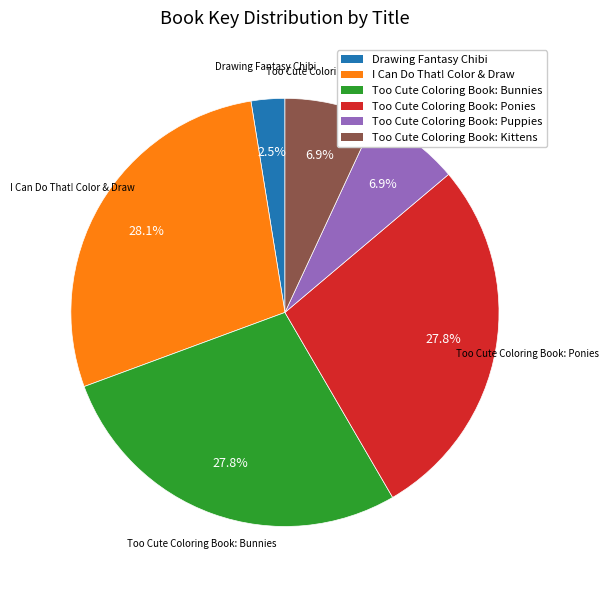

Count the number of slices in the pie.

6